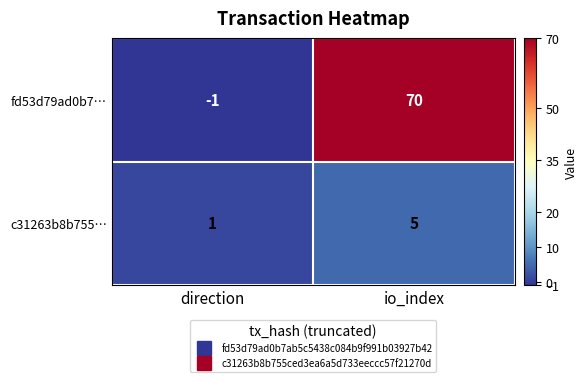

Reading right to left, transcribe all the data shown in this chart.

fd53d79ad0b7…: io_index=70	direction=-1
c31263b8b755…: io_index=5	direction=1